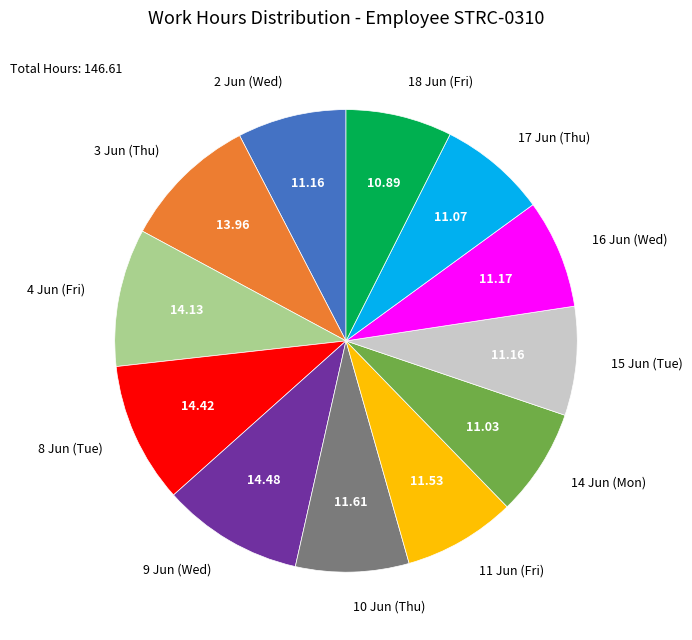

Combined, do 11 Jun (Fri) and 17 Jun (Thu) account for over 50%?

No